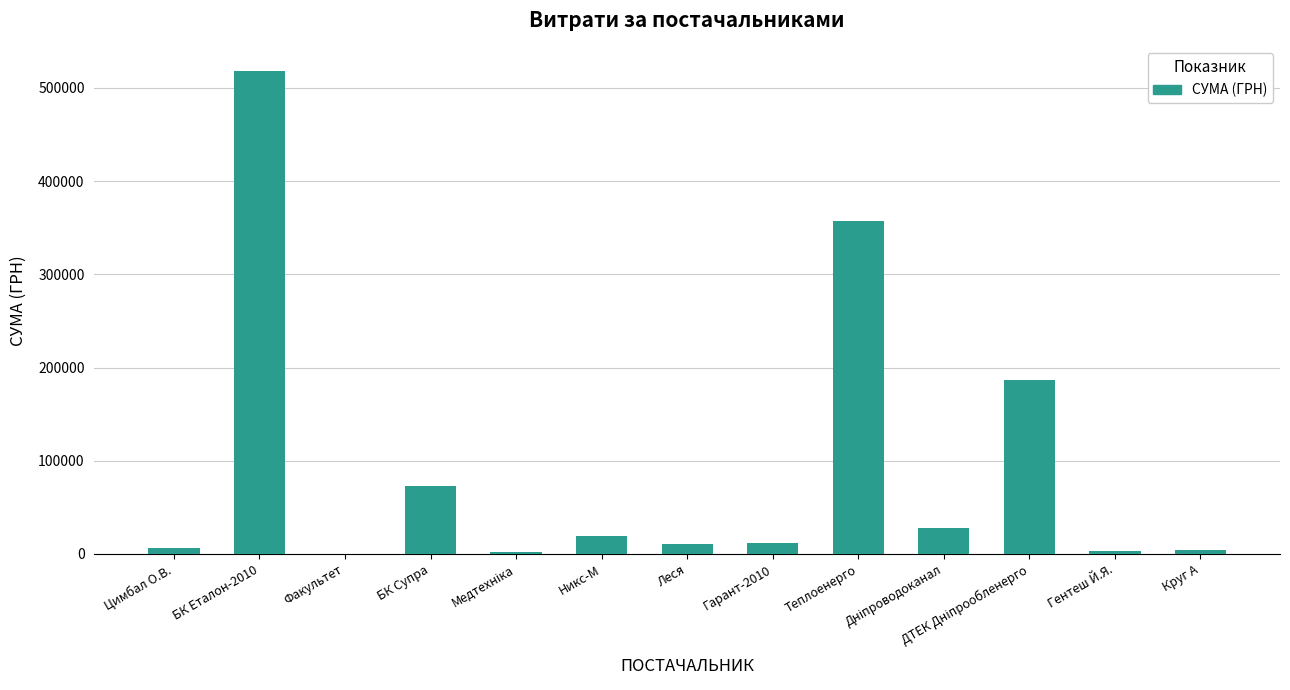

True or false: the data shows 518608.7 at БК Еталон-2010.

True